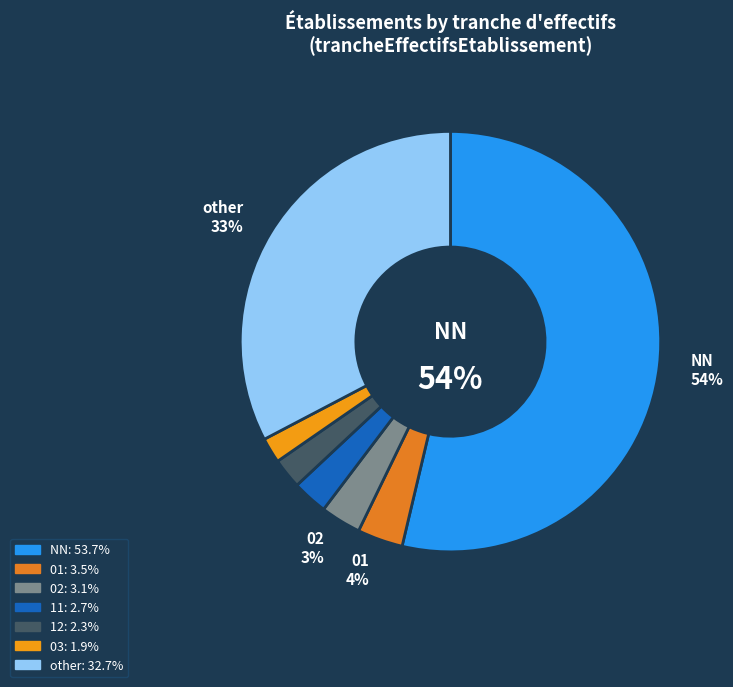

To the nearest percent, what is the average slice percentage?

14%